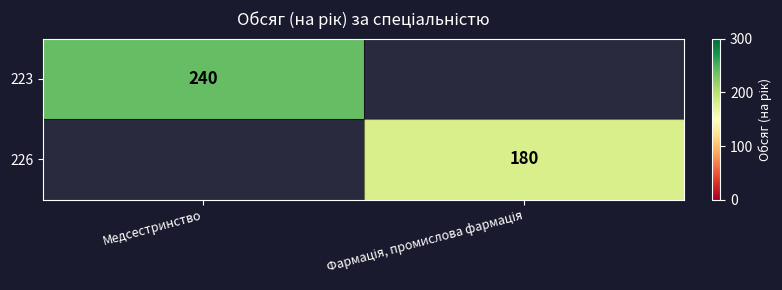

At which label does 226 reach its peak?

Фармація, промислова фармація